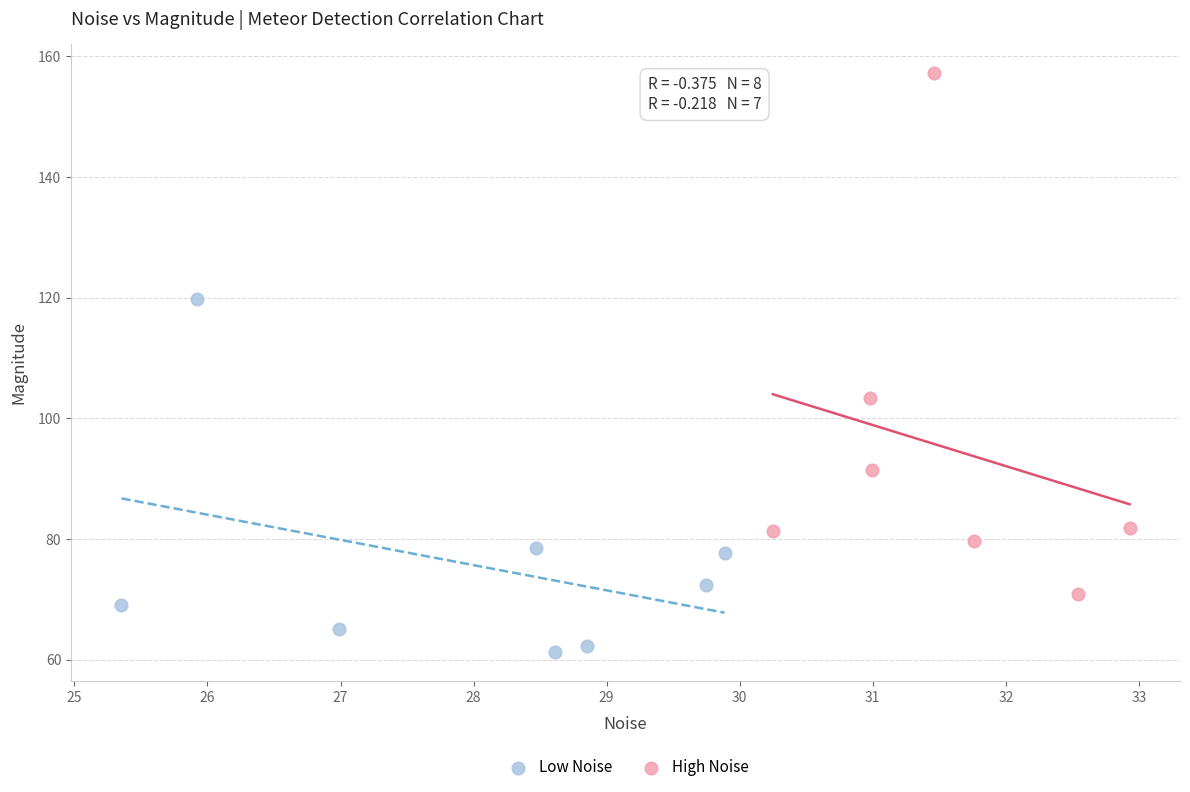

Which series contains the highest Y value?

High Noise